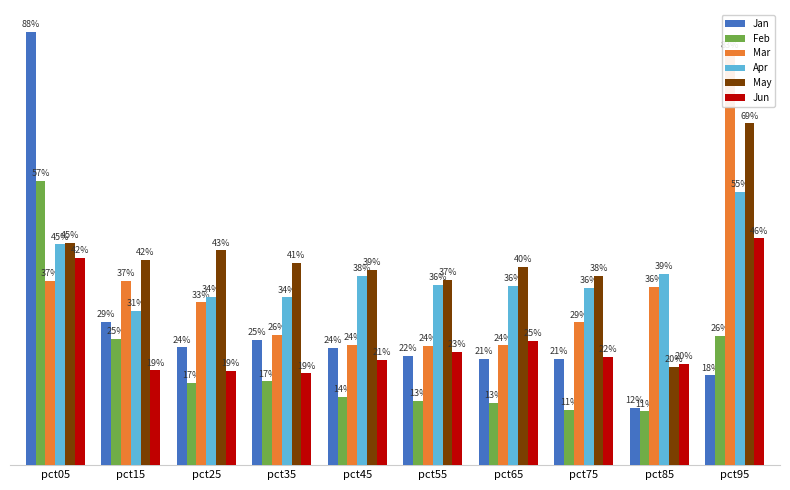

What is the sum of all May values?

4.1